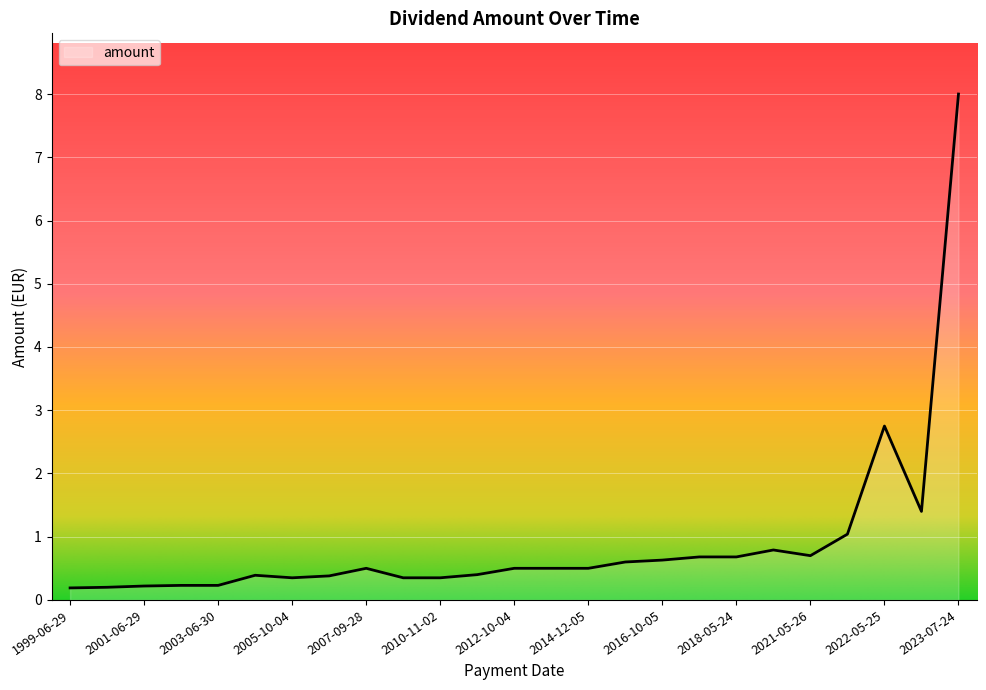

What is the maximum value shown in the chart?

8.0